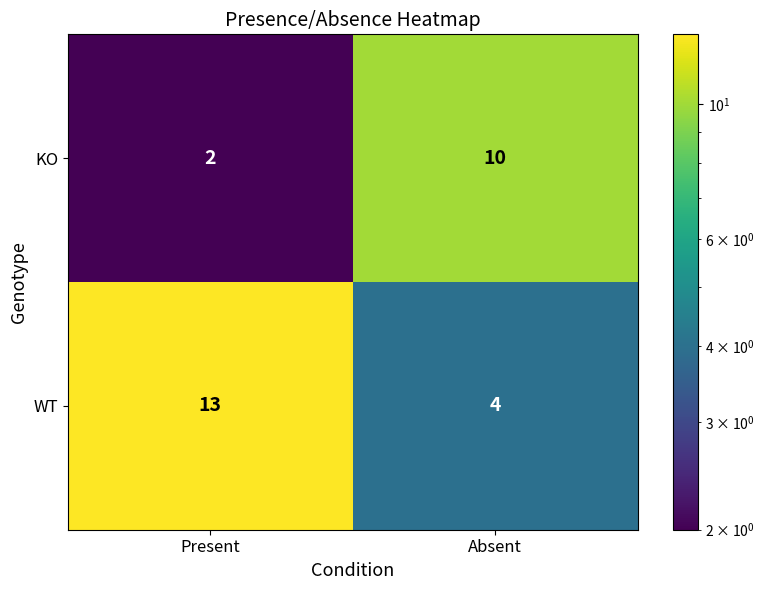

Count the number of categories in the chart.

2